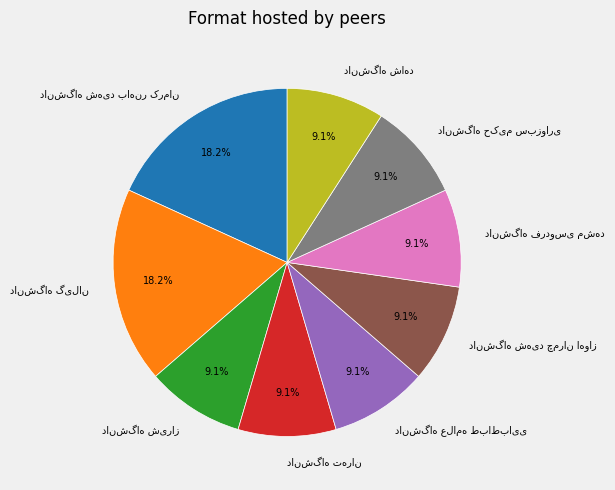

Is there any slice that represents more than half of the pie?

No